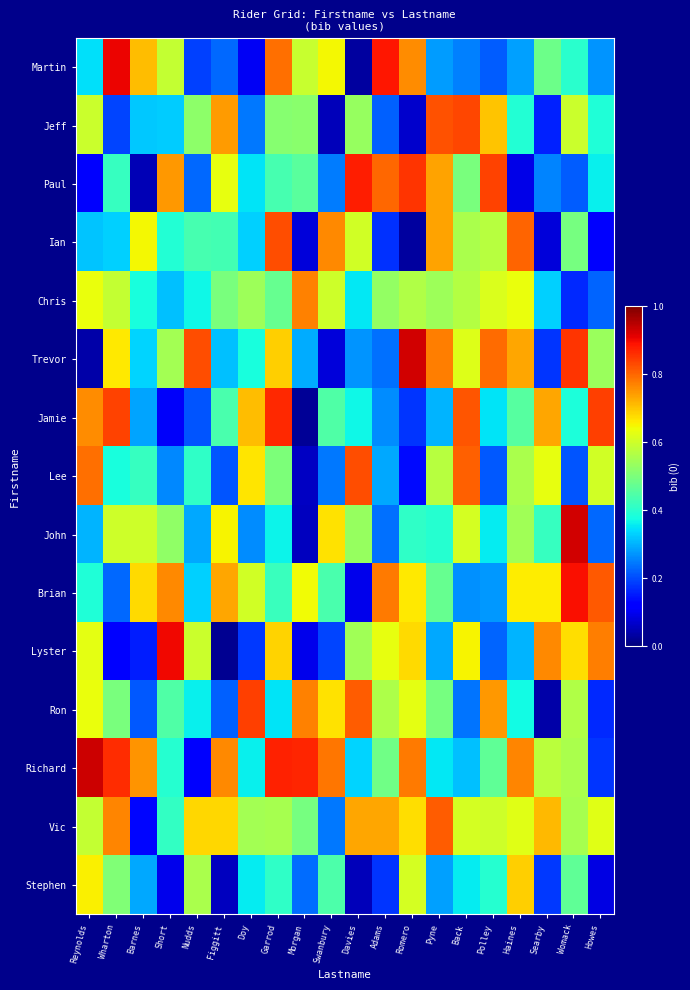

What is the difference between the highest and lowest values at Barnes?

0.7